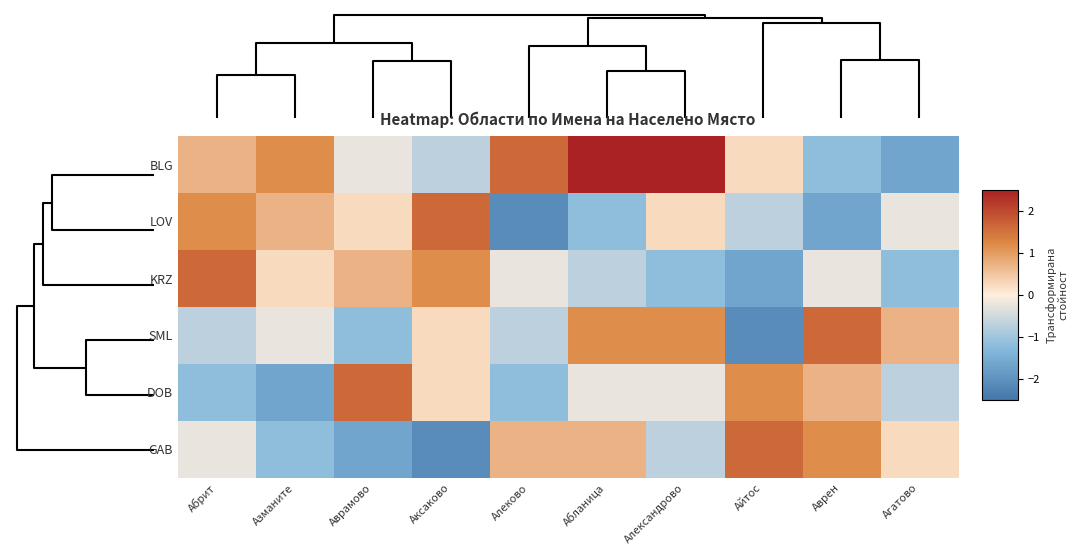

Reading left to right, what are all the values shown in this chart?

BLG: Абрит=0.7	Азманите=1.2	Аврамово=-0.2	Аксаково=-0.7	Алеково=1.6	Абланица=3.0	Александрово=2.6	Айтос=0.2	Аврен=-1.2	Агатово=-1.6
LOV: Абрит=1.2	Азманите=0.7	Аврамово=0.2	Аксаково=1.6	Алеково=-2.1	Абланица=-1.2	Александрово=0.2	Айтос=-0.7	Аврен=-1.6	Агатово=-0.2
KRZ: Абрит=1.6	Азманите=0.2	Аврамово=0.7	Аксаково=1.2	Алеково=-0.2	Абланица=-0.7	Александрово=-1.2	Айтос=-1.6	Аврен=-0.2	Агатово=-1.2
SML: Абрит=-0.7	Азманите=-0.2	Аврамово=-1.2	Аксаково=0.2	Алеково=-0.7	Абланица=1.2	Александрово=1.2	Айтос=-2.1	Аврен=1.6	Агатово=0.7
DOB: Абрит=-1.2	Азманите=-1.6	Аврамово=1.6	Аксаково=0.2	Алеково=-1.2	Абланица=-0.2	Александрово=-0.2	Айтос=1.2	Аврен=0.7	Агатово=-0.7
GAB: Абрит=-0.2	Азманите=-1.2	Аврамово=-1.6	Аксаково=-2.1	Алеково=0.7	Абланица=0.7	Александрово=-0.7	Айтос=1.6	Аврен=1.2	Агатово=0.2